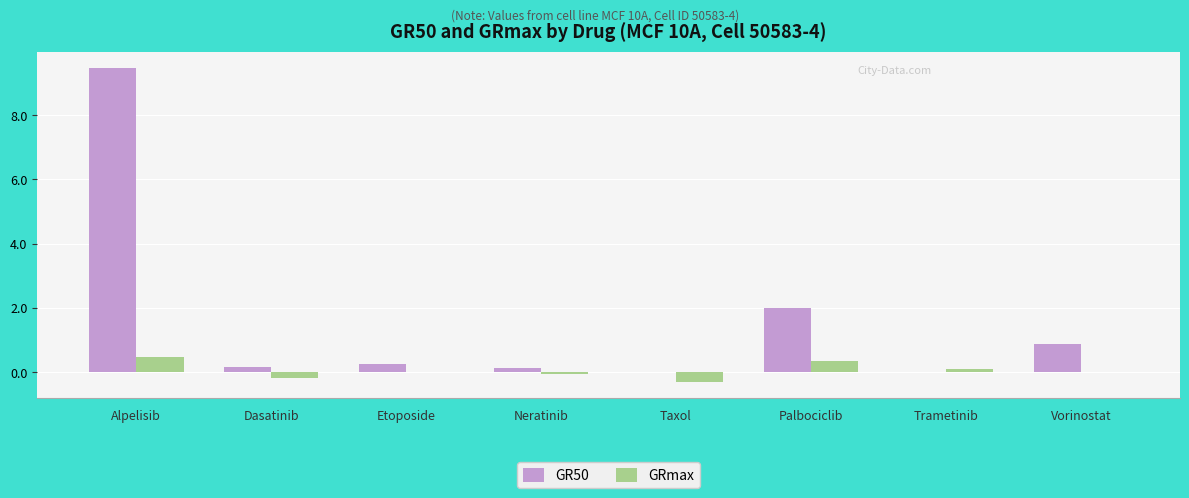

What is the sum of all GRmax values?

0.4